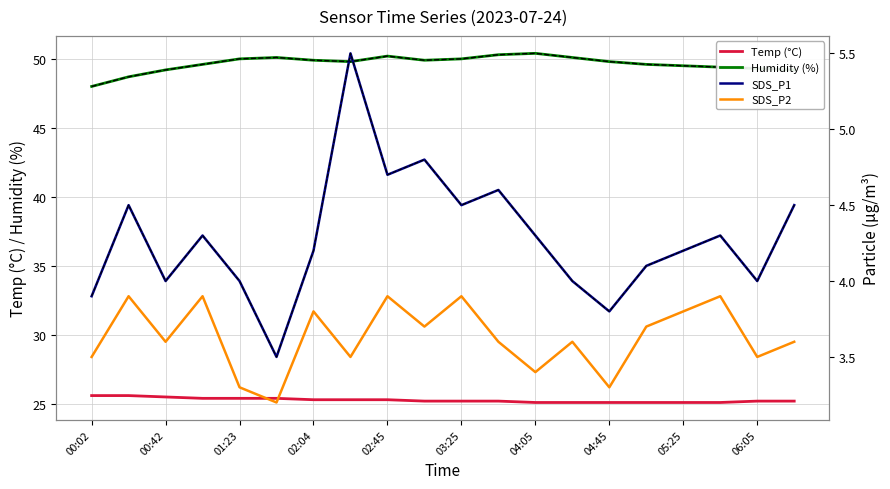

What is the minimum value shown in the chart?

3.2